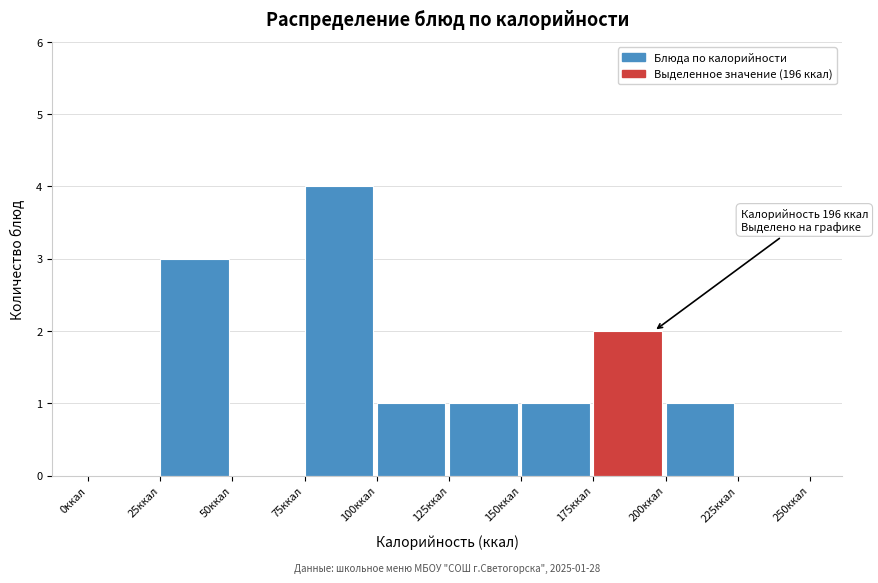

Which range on the x-axis has the tallest bar?

75 to 100